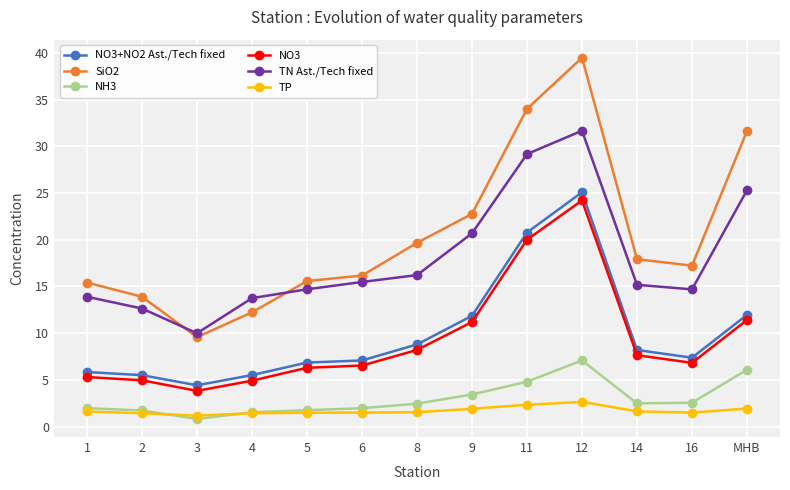

Which category has the highest value across all series?

12